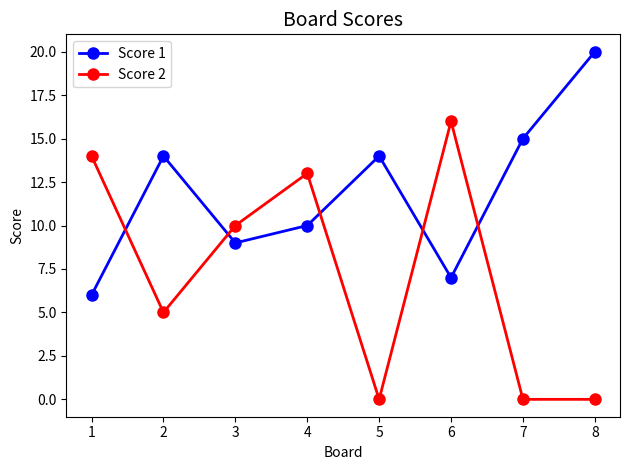

Is it true that Score 1 equals 14 at 5?

True